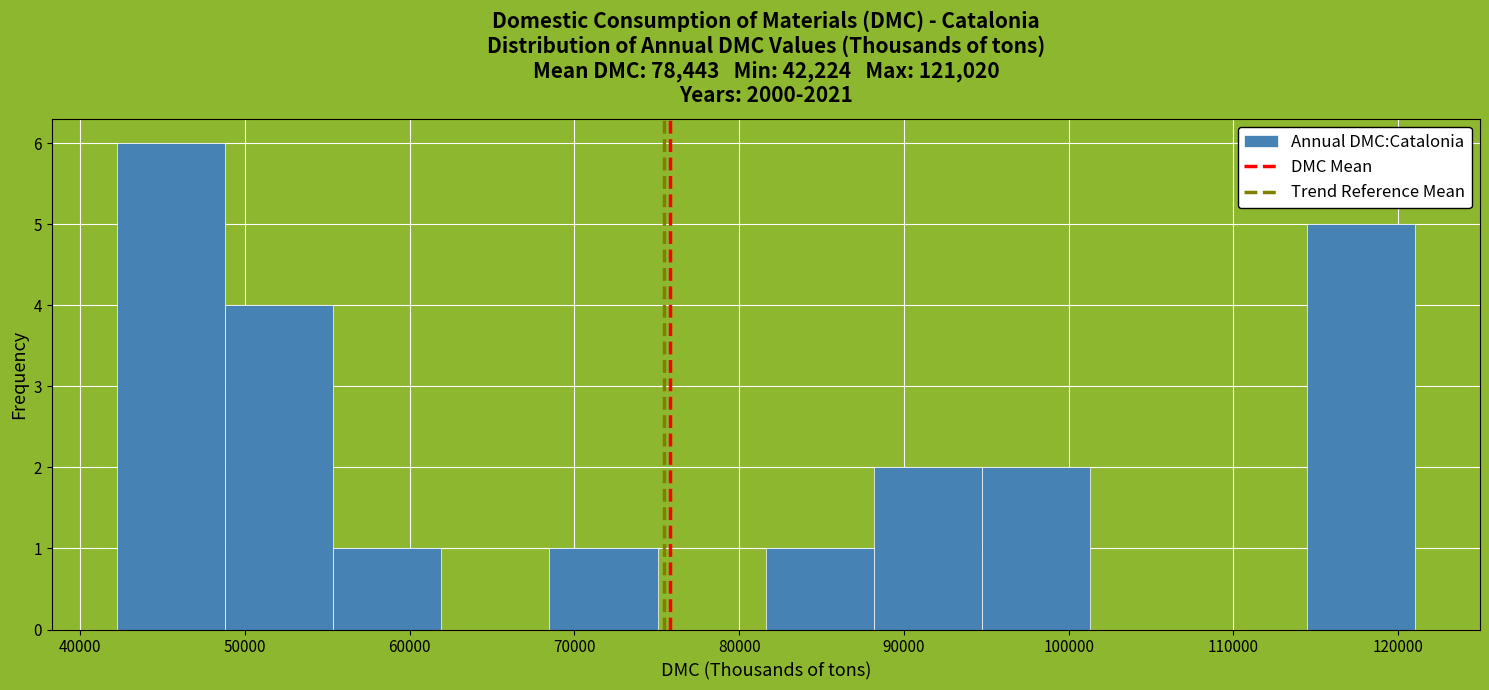

Reading left to right, list every bar in this chart as the range it spans on the x-axis followed by its height. Neither the bar edges nor the heights are printed on the chart, so give them approximately, as read against the axes.

42000 to 49000: 6
49000 to 55000: 4
55000 to 62000: 1
62000 to 68000: 0
68000 to 75000: 1
75000 to 82000: 0
82000 to 88000: 1
88000 to 95000: 2
95000 to 101000: 2
101000 to 108000: 0
108000 to 114000: 0
114000 to 121000: 5